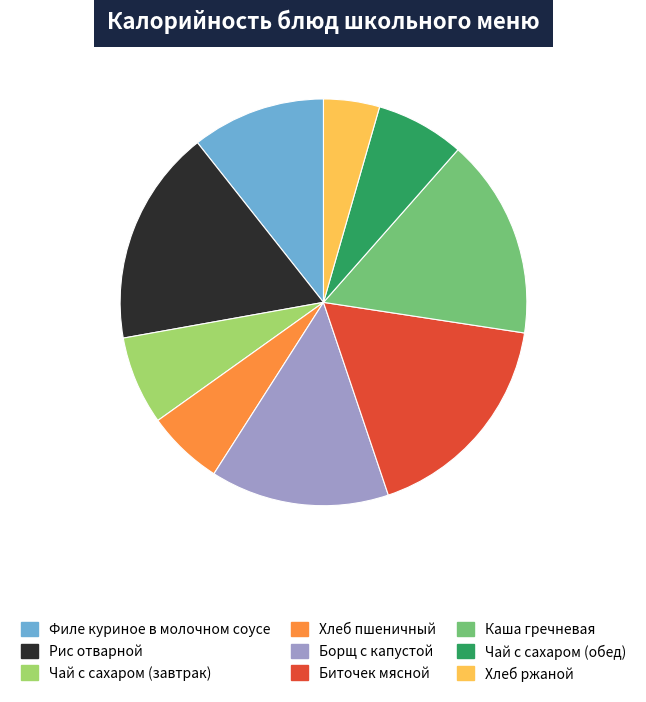

What is the ratio of the value at Борщ с капустой to the value at Филе куриное в молочном соусе?

1.3